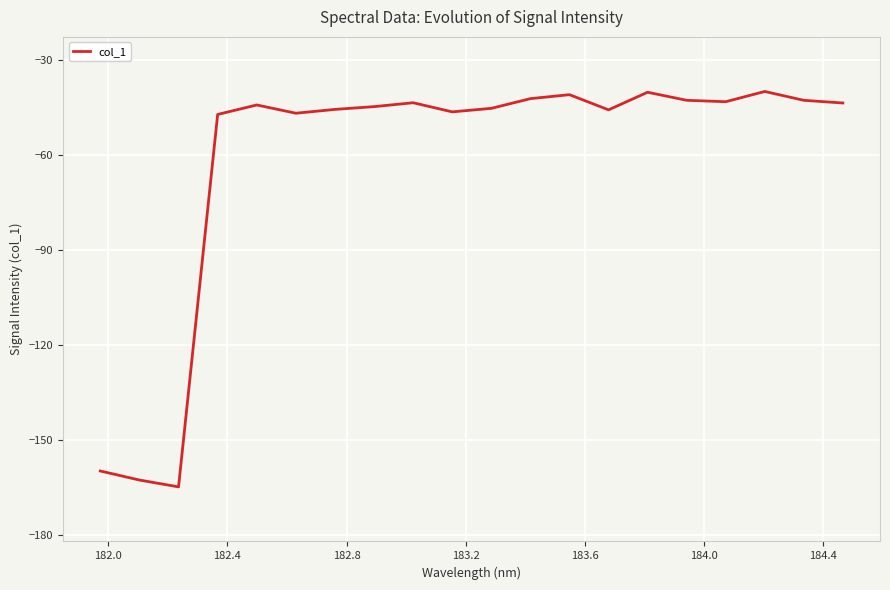

What is the minimum value for col_1?

-164.9